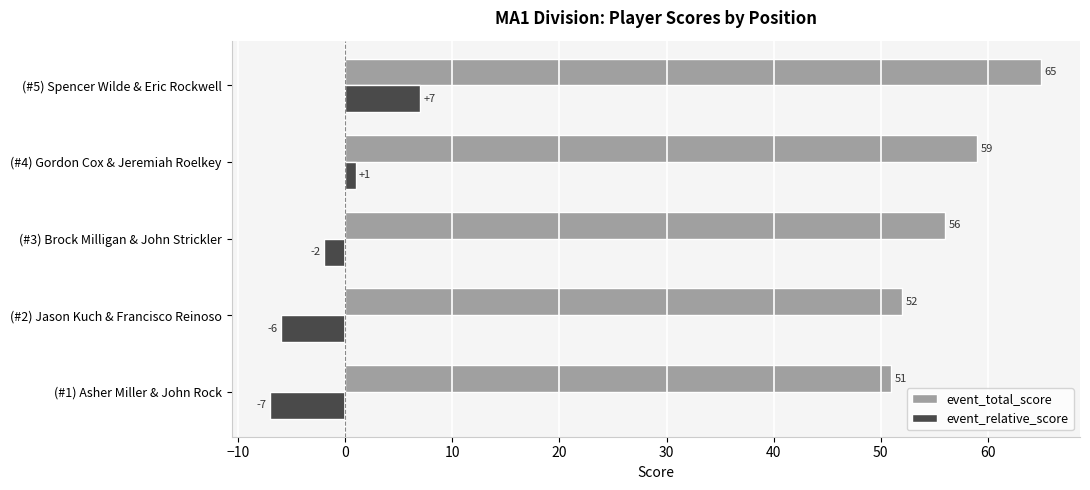

How many values in event_relative_score are above zero?

2